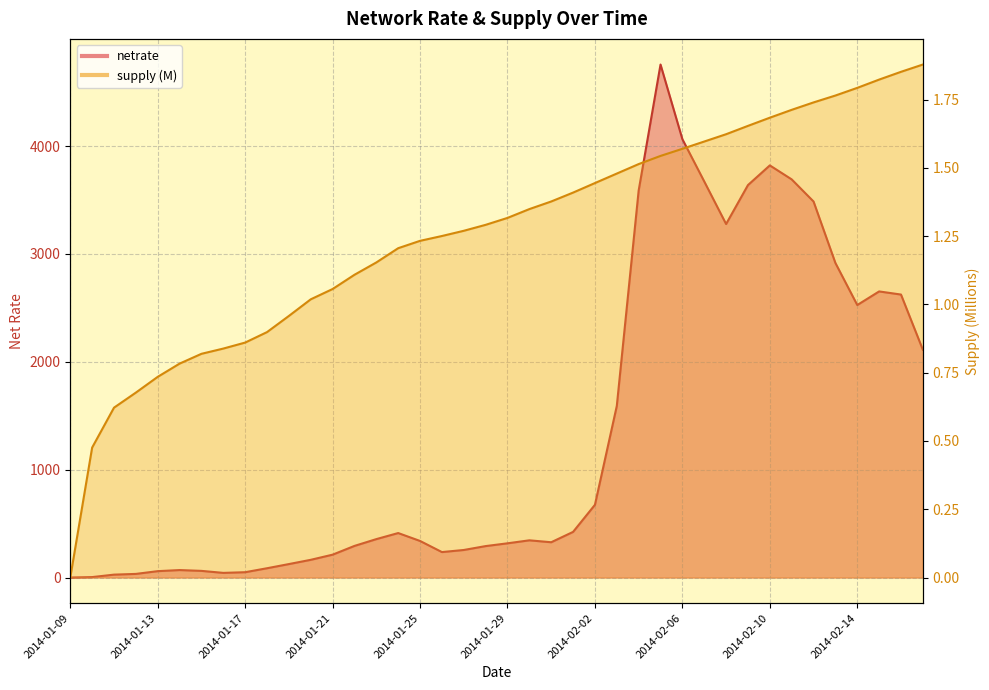

True or false: supply has more than 0 interior local peaks.

False